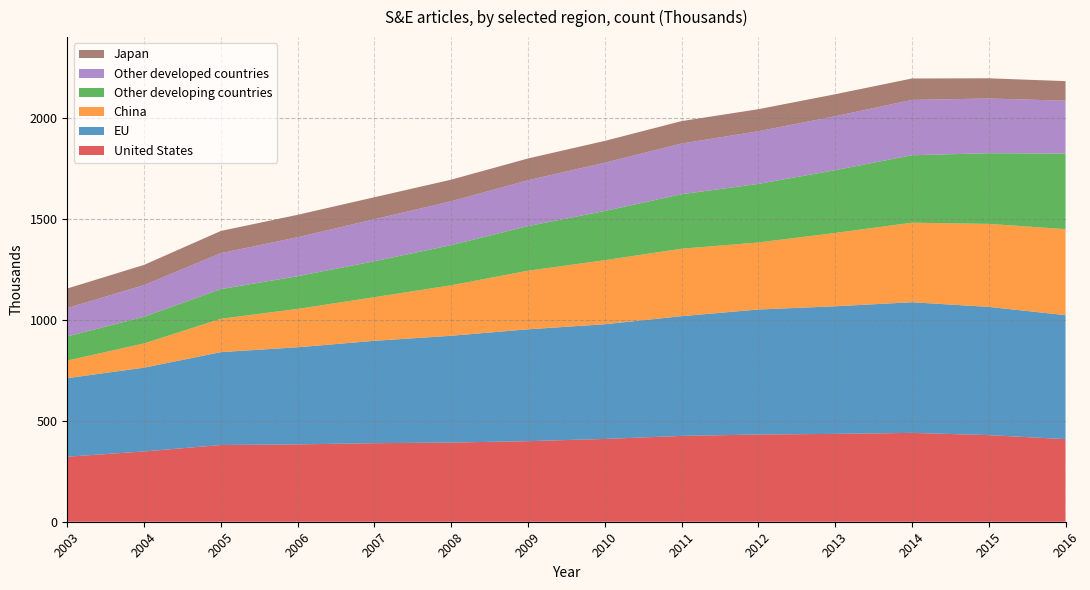

Reading right to left, extract all data points from this chart.

United States: 409	429	440	435	432	425	410	399	392	389	383	380	348	322
EU: 614	635	647	632	619	593	568	554	529	507	481	460	415	389
China: 426	411	394	363	332	334	317	290	250	216	190	165	120	87
Other developing countries: 374	350	334	311	290	270	244	221	199	178	162	147	132	120
Other developed countries: 262	271	274	267	261	251	239	227	217	208	193	178	157	140
Japan: 97	100	106	109	109	111	108	108	107	109	111	110	100	97